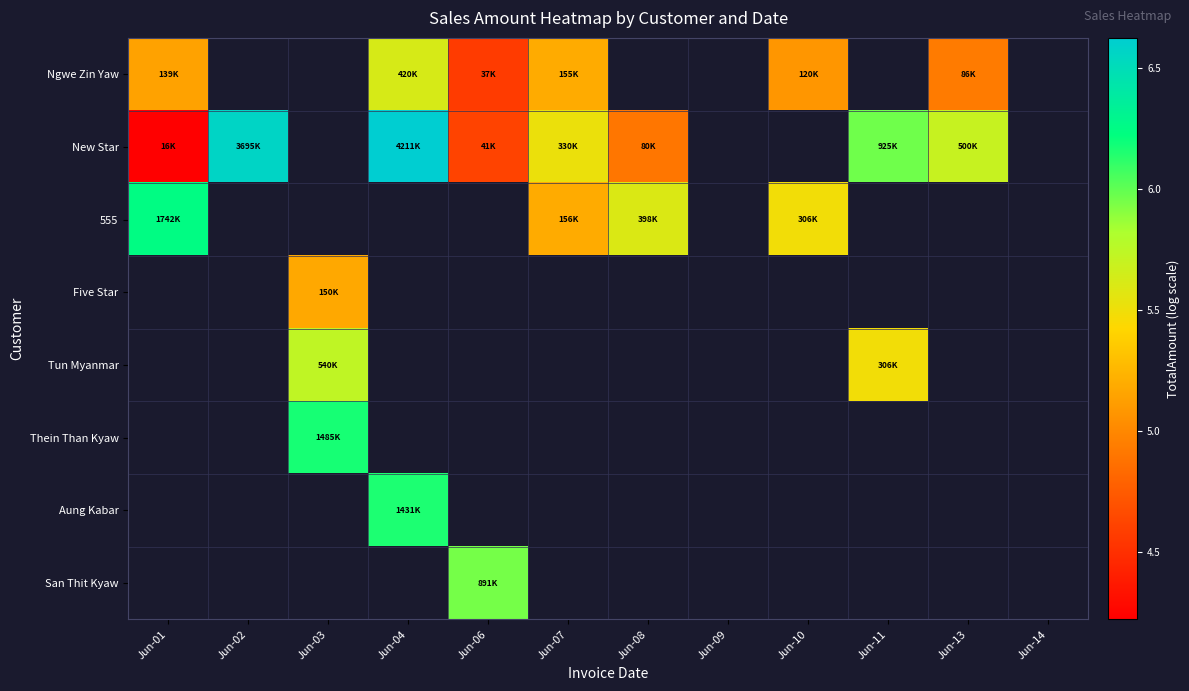

What is the minimum value for New Star?

4.2